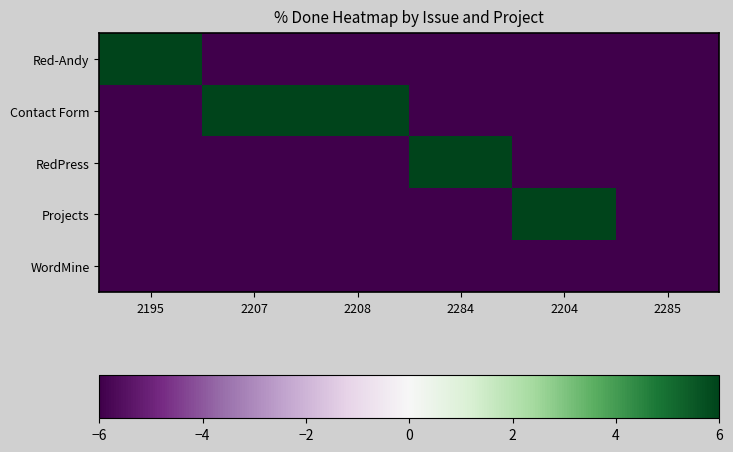

What is the total value across all series at 2195?

-18